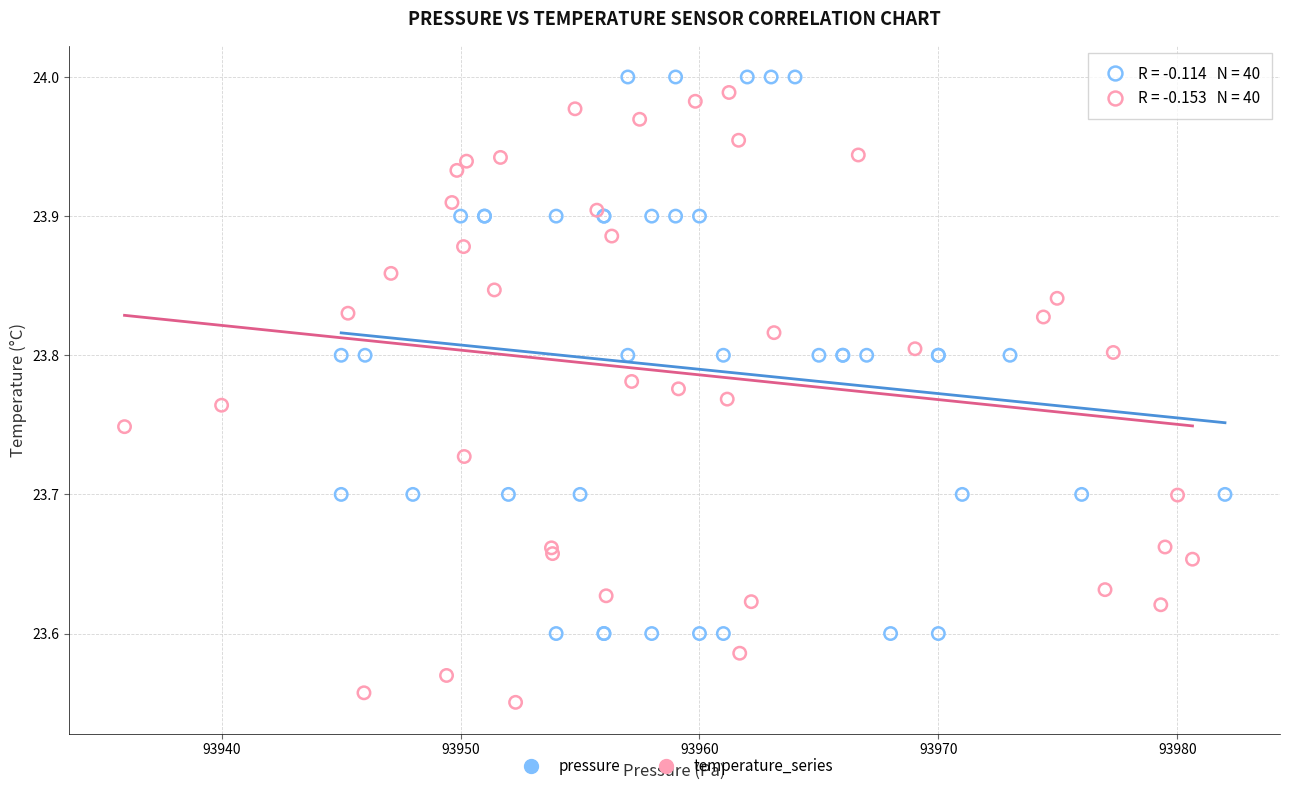

Which series contains the lowest Y value?

temperature_series